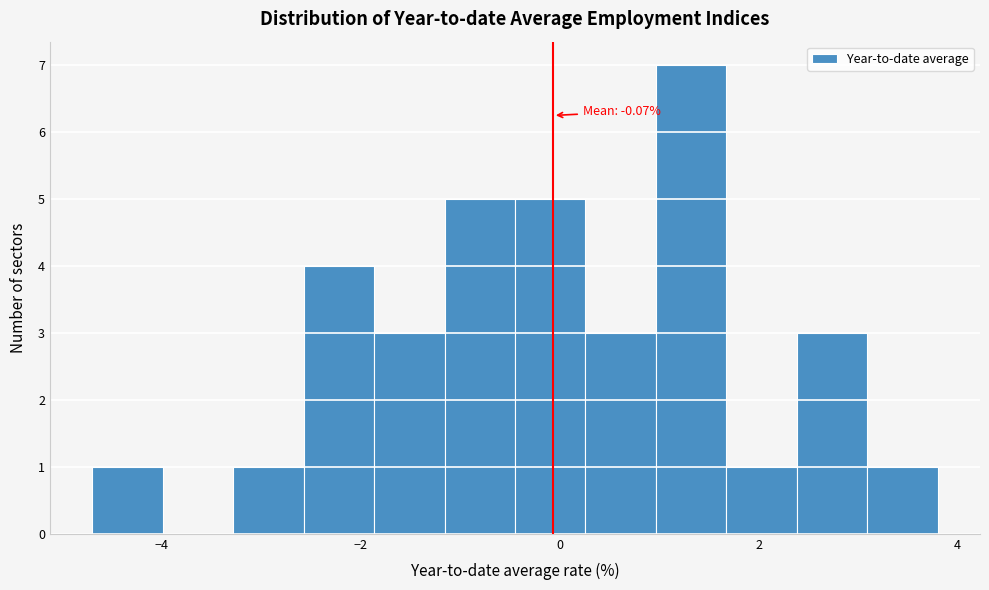

Read against the x-axis, roughly where is the centre of the tallest bar?

1.4